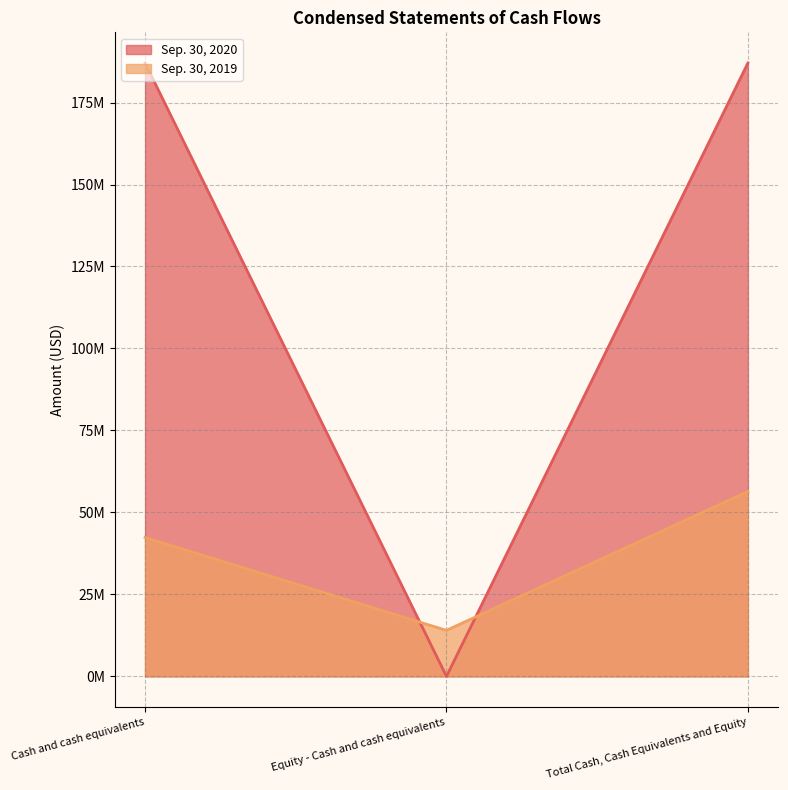

At Cash and cash equivalents, list the series in order from smallest to largest.

Sep. 30, 2019, Sep. 30, 2020